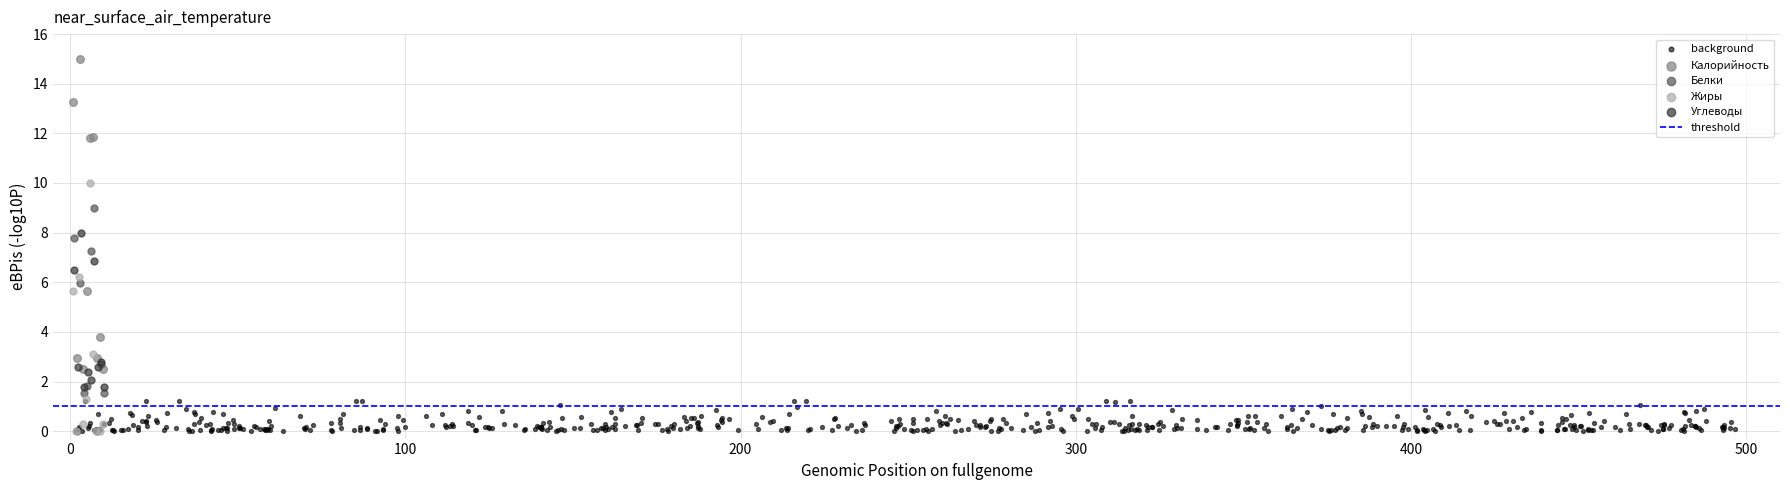

Which series contains the highest Y value?

Калорийность